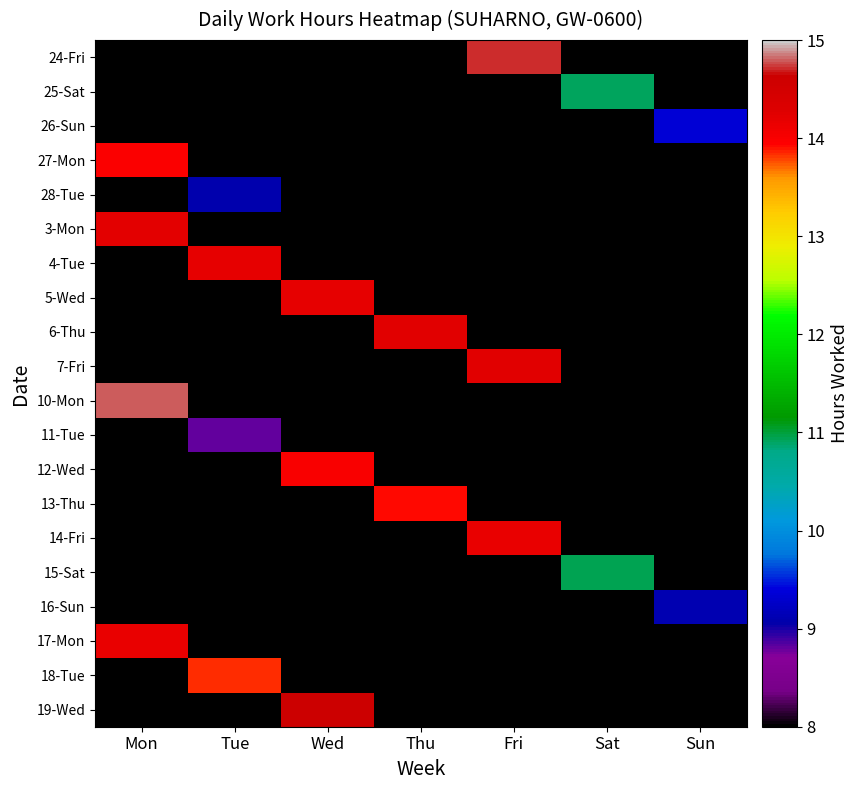

At Wed, list the series in order from smallest to largest.

24-Fri, 25-Sat, 26-Sun, 27-Mon, 28-Tue, 3-Mon, 4-Tue, 6-Thu, 7-Fri, 10-Mon, 11-Tue, 13-Thu, 14-Fri, 15-Sat, 16-Sun, 17-Mon, 18-Tue, 12-Wed, 5-Wed, 19-Wed